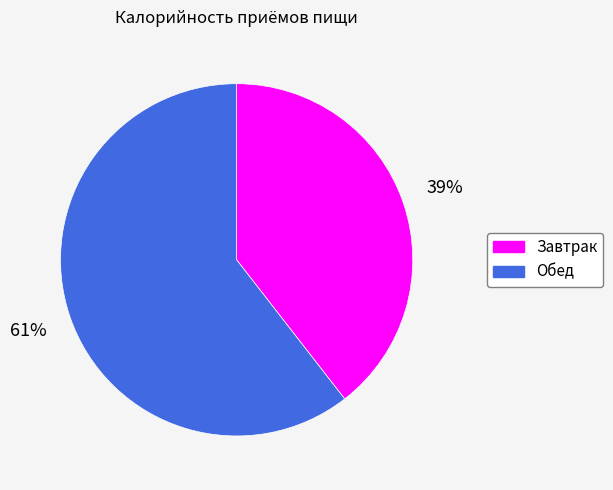

True or false: Обед accounts for 61% of the total.

True